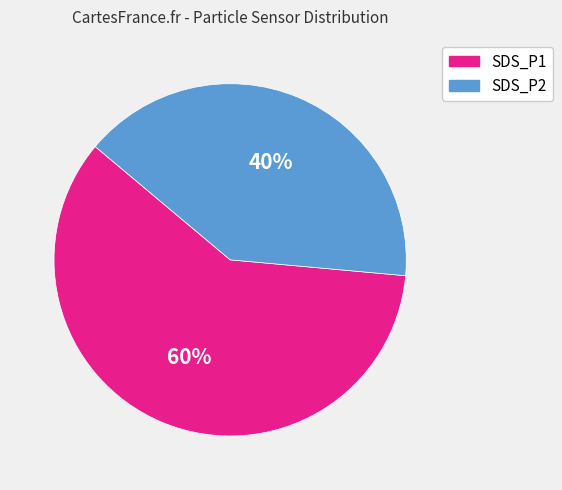

Is the sum of SDS_P2 and SDS_P1 greater than half?

Yes